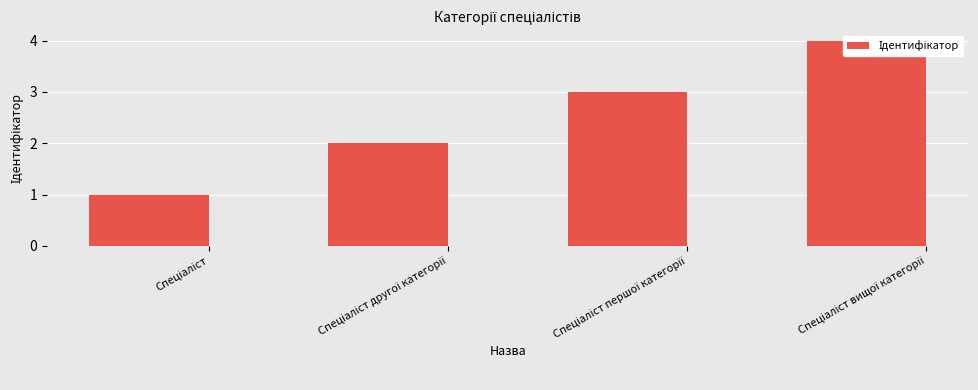

True or false: the data shows 2 at Спеціаліст другої категорії.

True